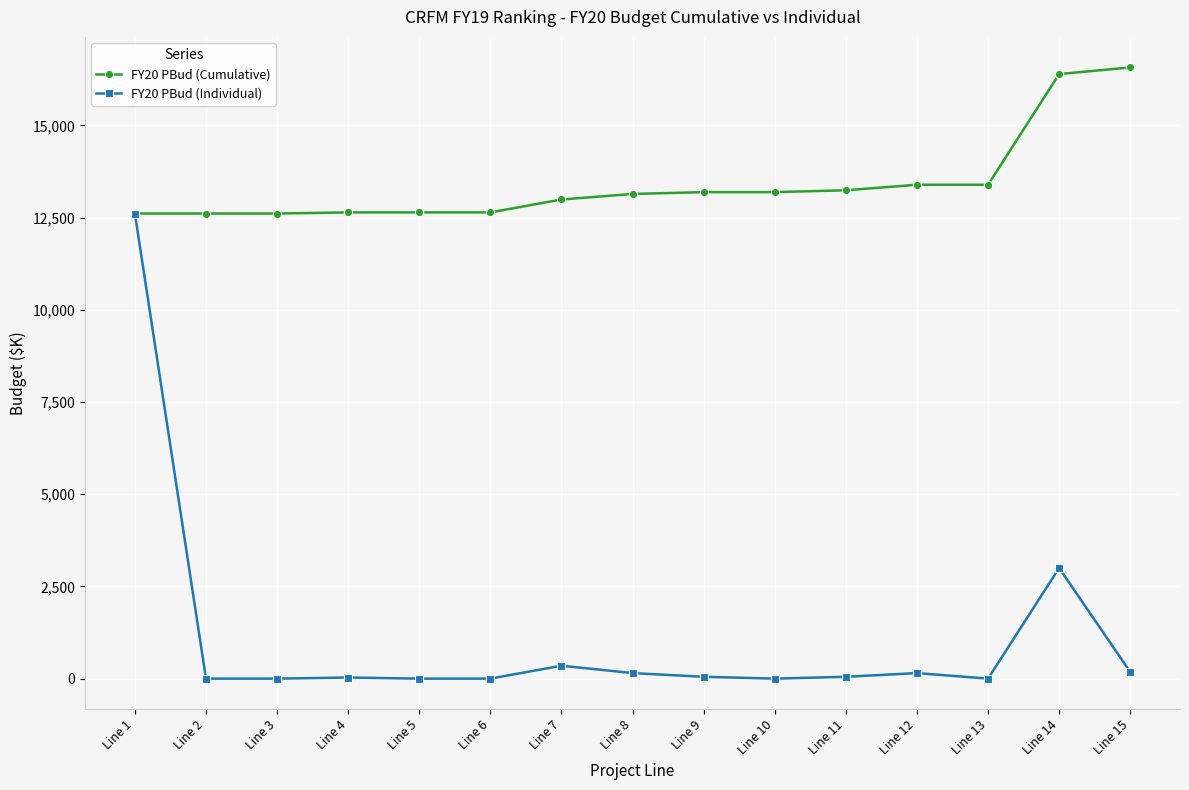

Which series has the widest spread of values?

FY20 PBud (Individual)